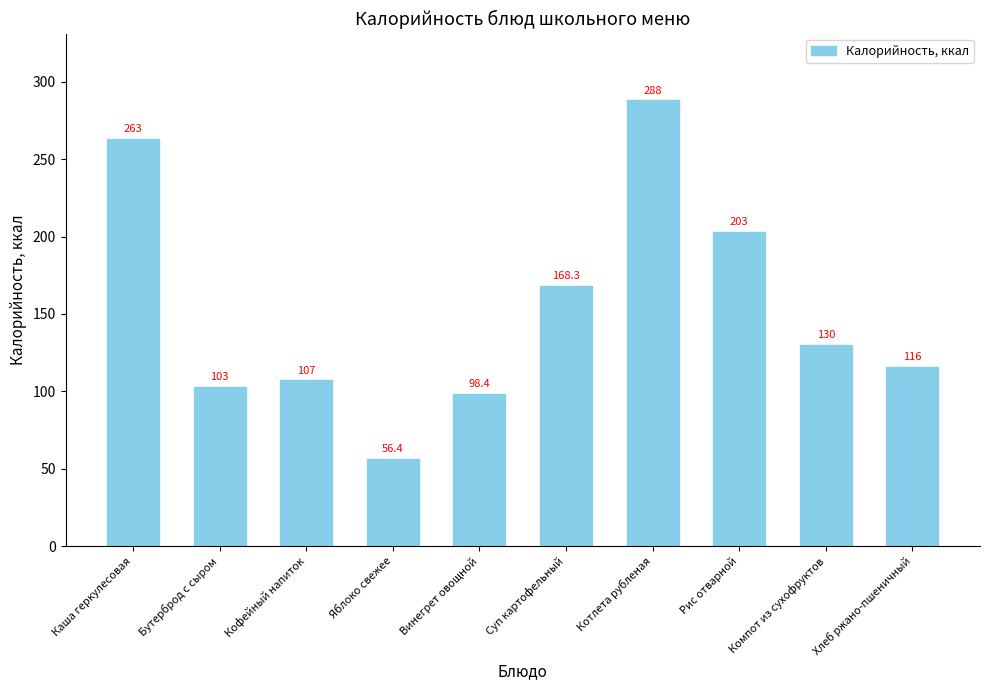

Read the value at Бутерброд с сыром.

103.0